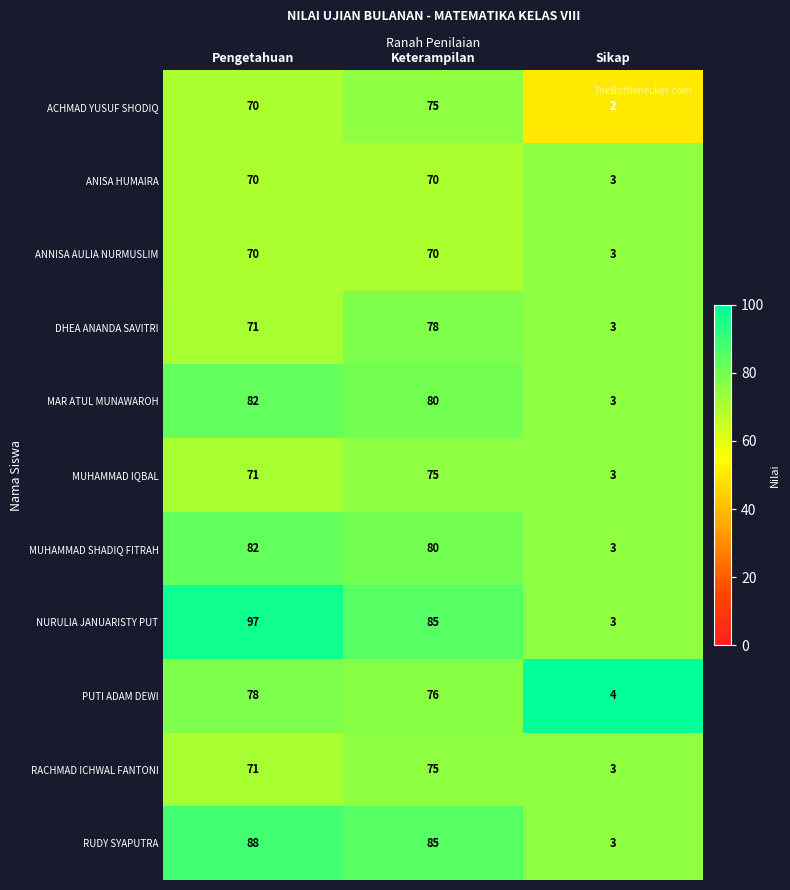

What is the difference between the highest and lowest values at Keterampilan?

15